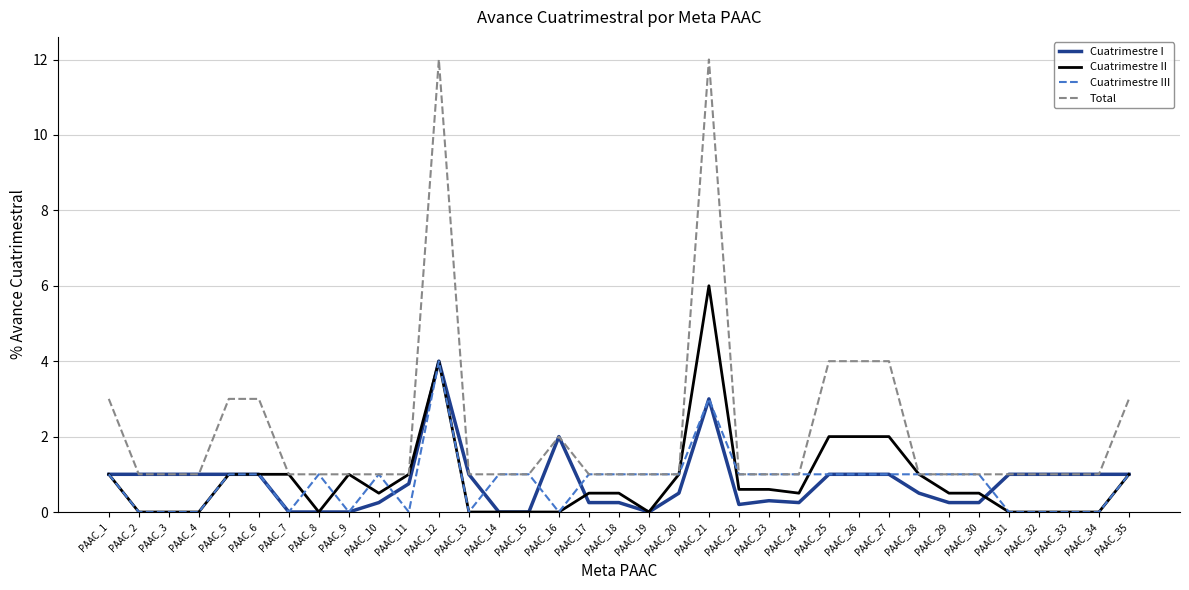

What is the maximum value shown in the chart?

12.0